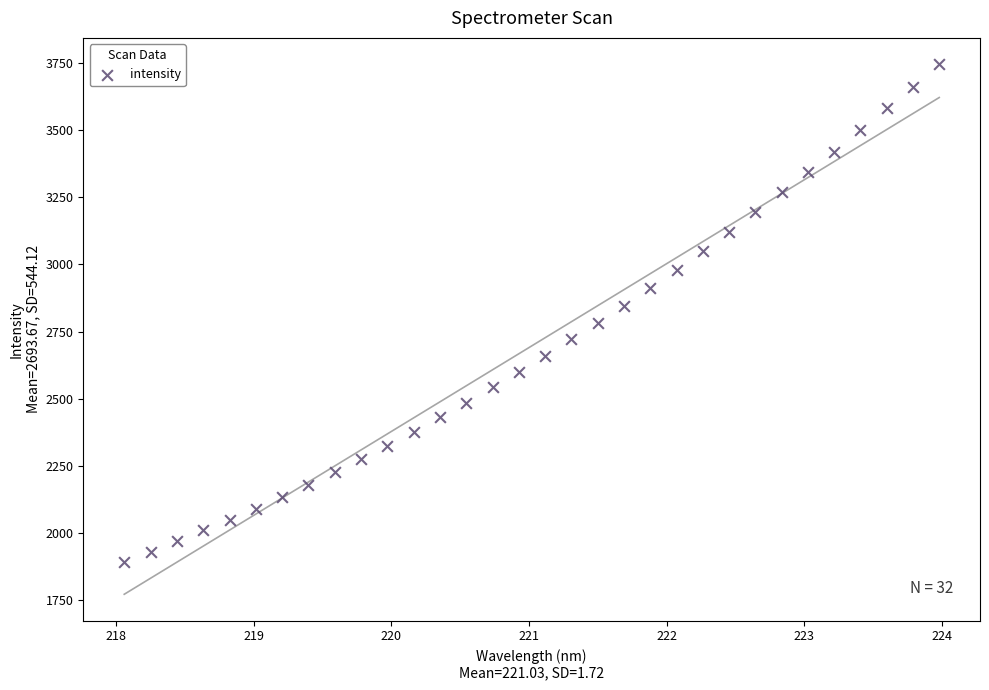

What is the range of X values (max minus min)?

5.9